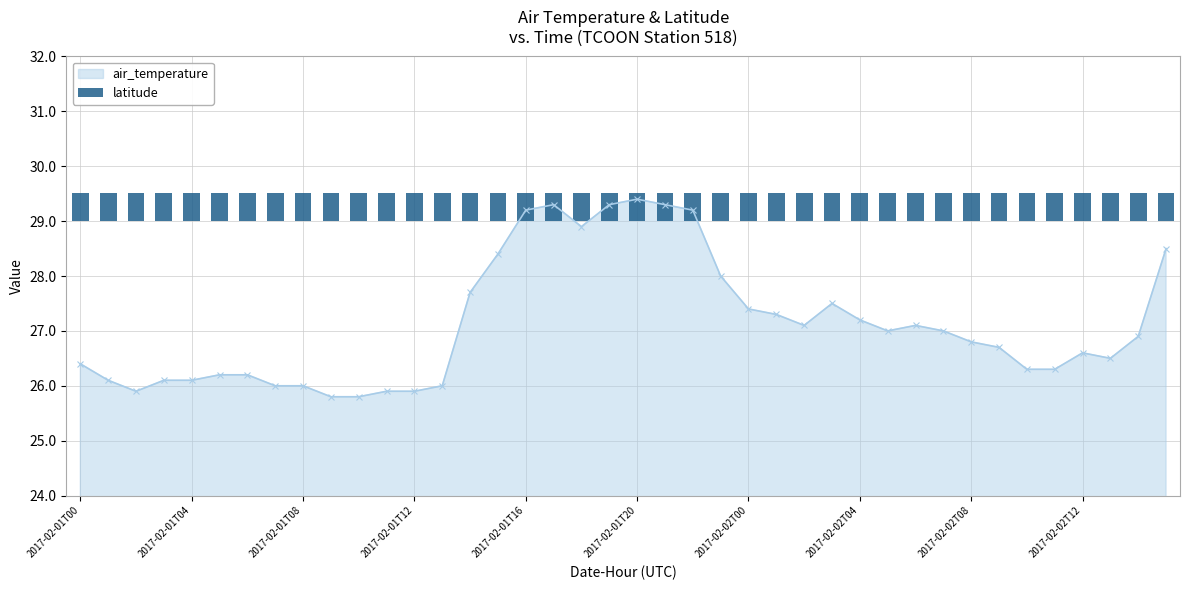

Reading left to right, list all the values displayed in this chart.

26.4	26.1	25.9	26.1	26.1	26.2	26.2	26.0	26.0	25.8	25.8	25.9	25.9	26.0	27.7	28.4	29.2	29.3	28.9	29.3	29.4	29.3	29.2	28.0	27.4	27.3	27.1	27.5	27.2	27.0	27.1	27.0	26.8	26.7	26.3	26.3	26.6	26.5	26.9	28.5